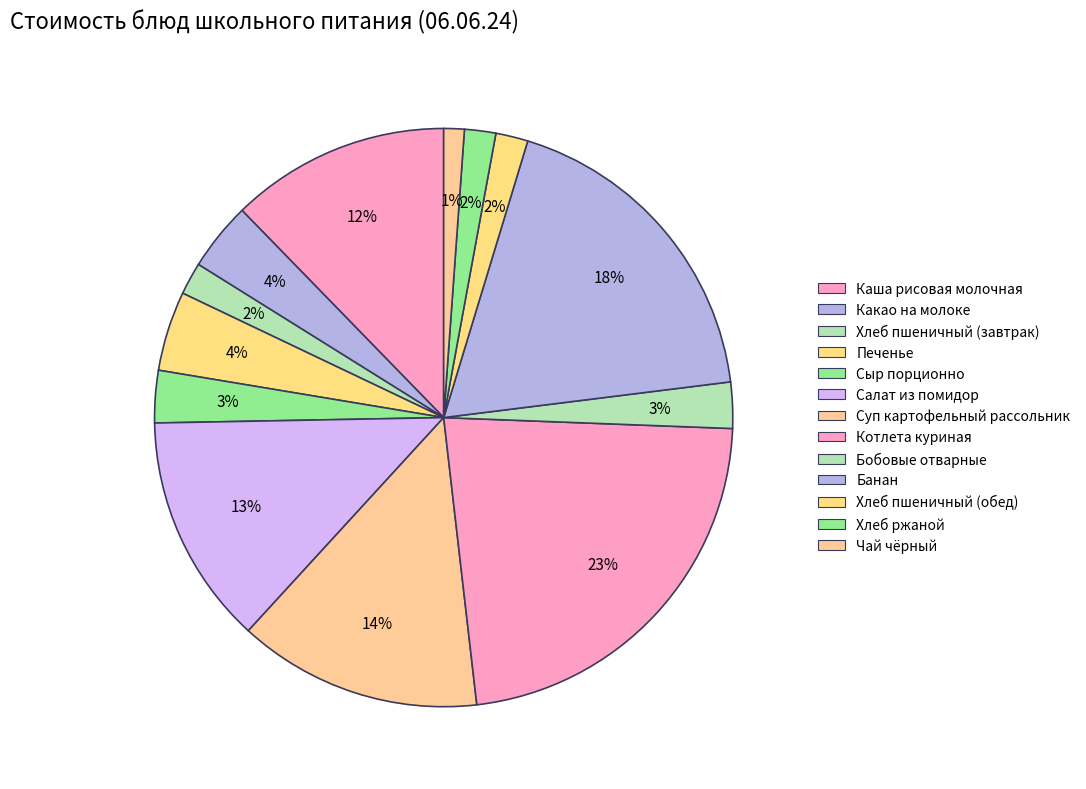

How many segments does this pie chart have?

13